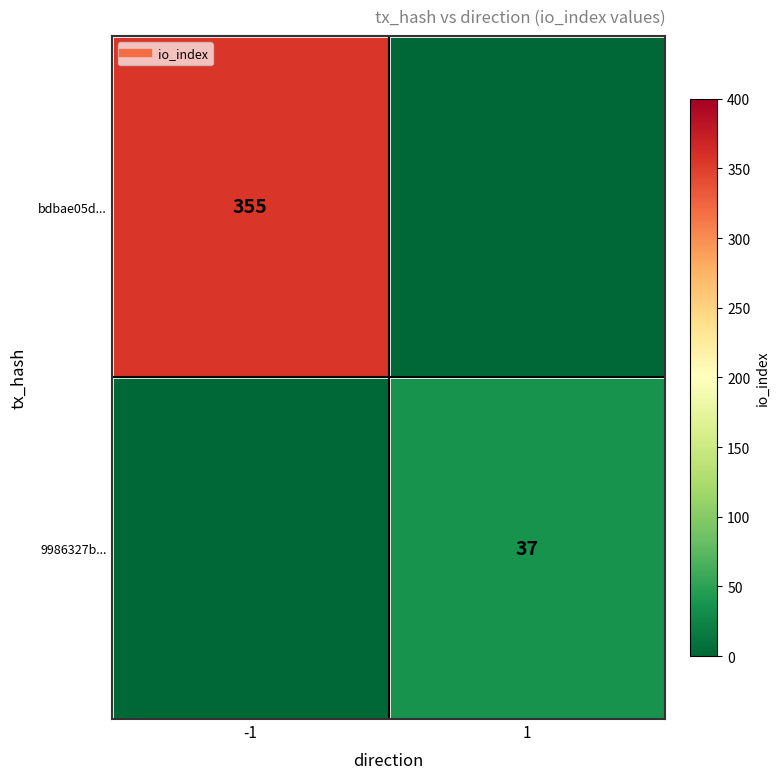

How many positive values does the 9986327b... series have?

1